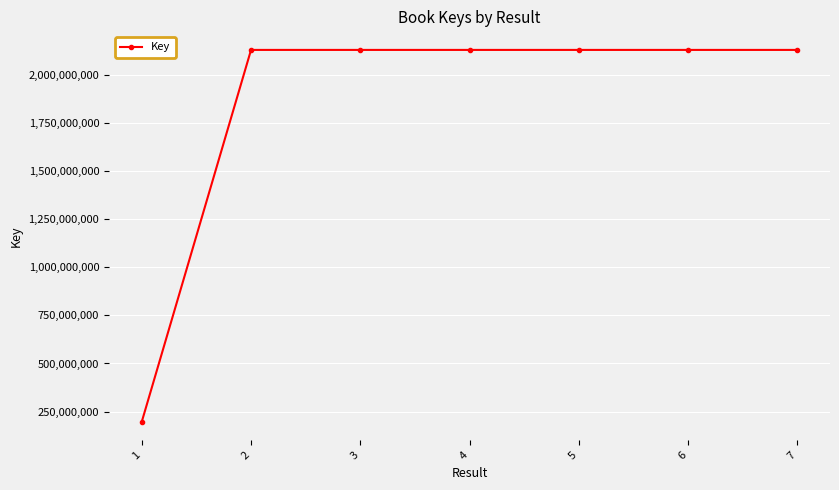

Is this an area chart (filled region under the line)?

No